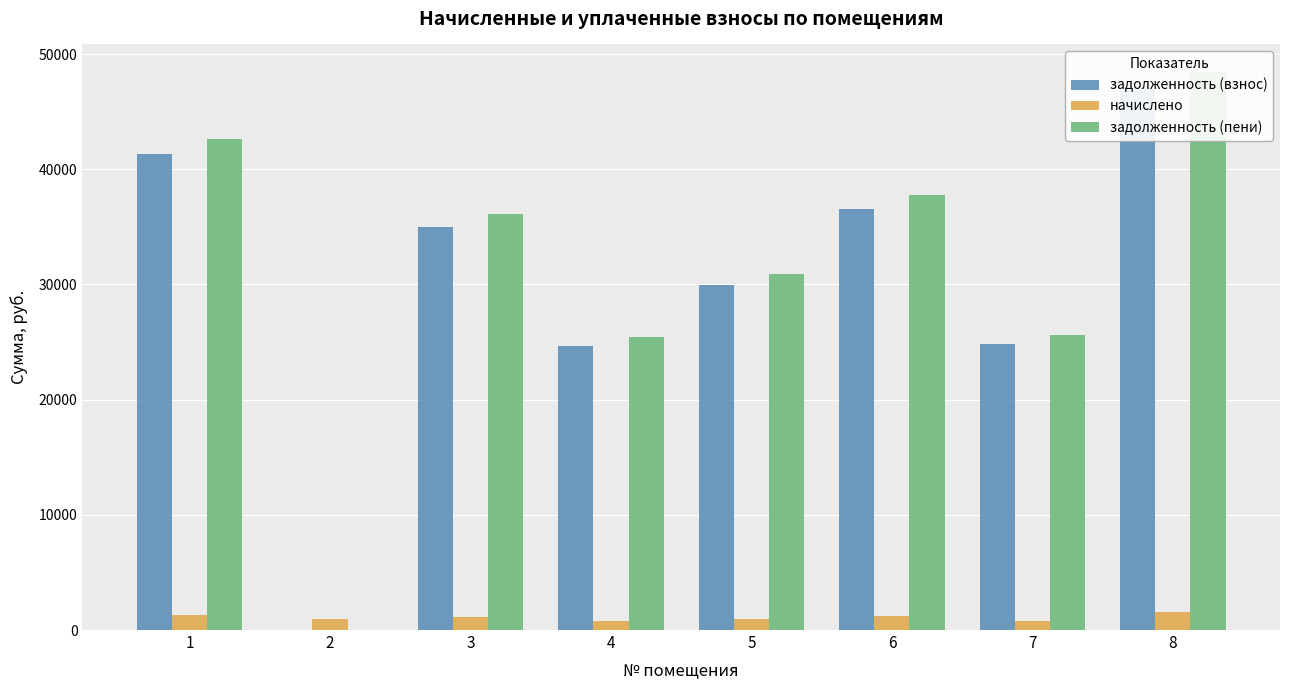

Where does the начислено series first go above 1141?

1